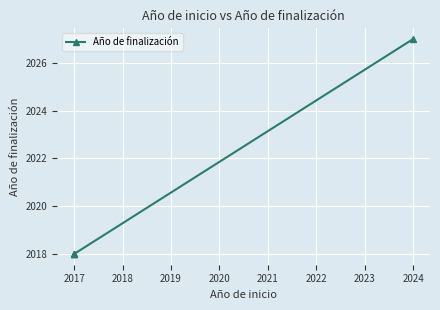

What is the ratio of the value at 2024 to the value at 2017?

1.0